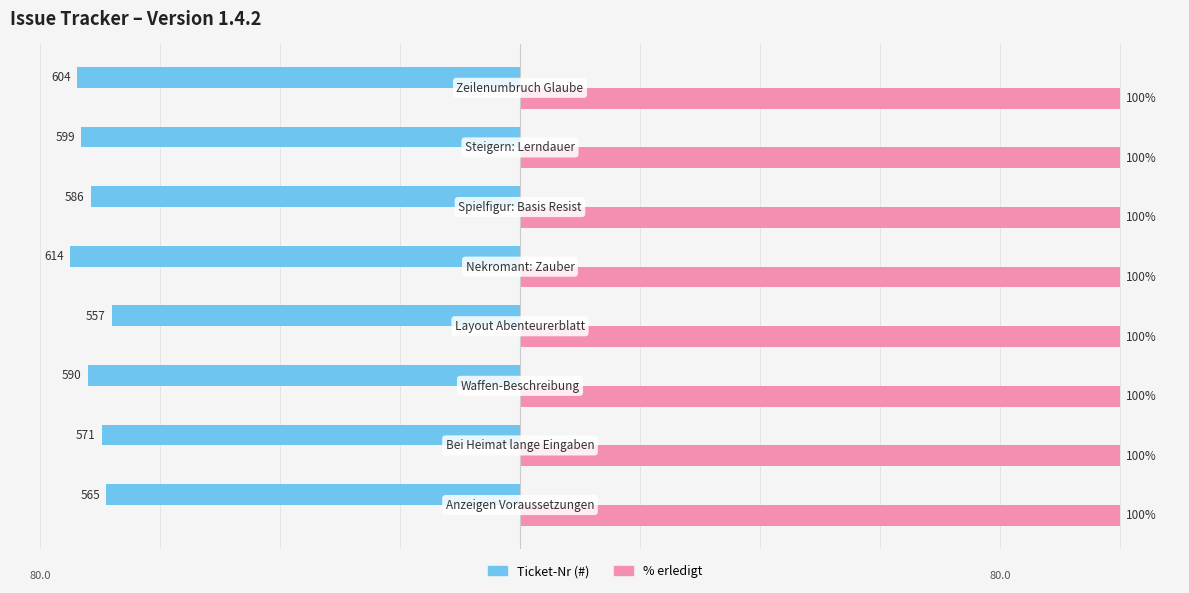

What are all the series names shown in the legend?

Ticket-Nr (#), % erledigt